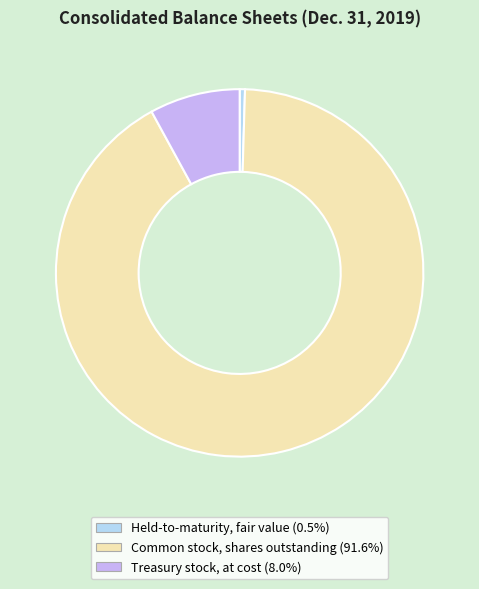

Rank the categories by value from highest to lowest.

Common stock, shares outstanding, Treasury stock, at cost, Held-to-maturity, fair value